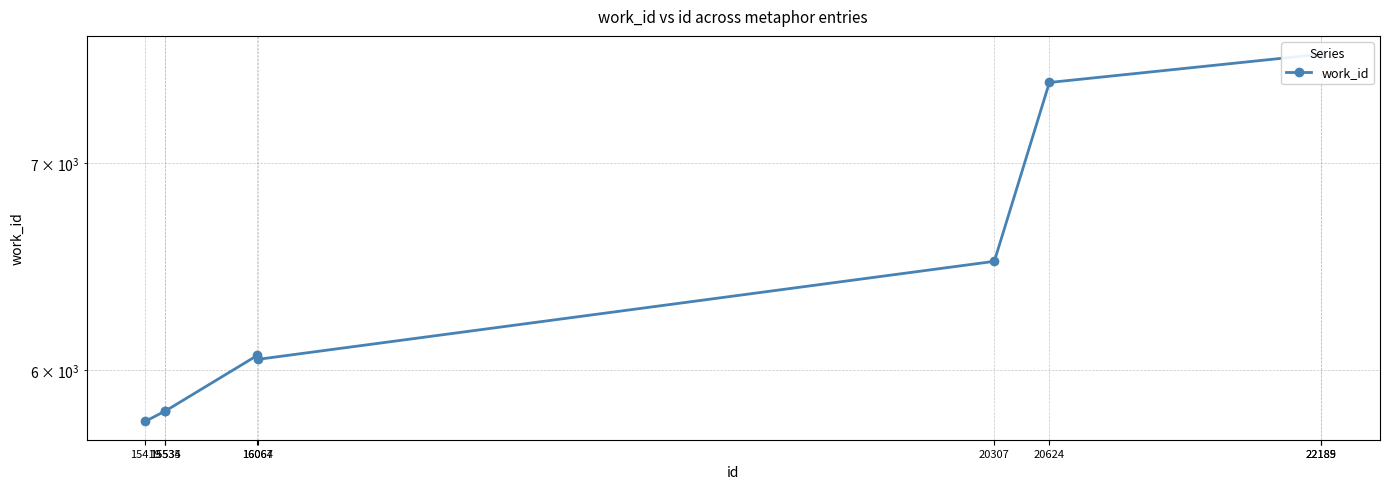

Reading left to right, list all the values displayed in this chart.

5775	5820	5820	6066	6048	6506	7433	7591	7591